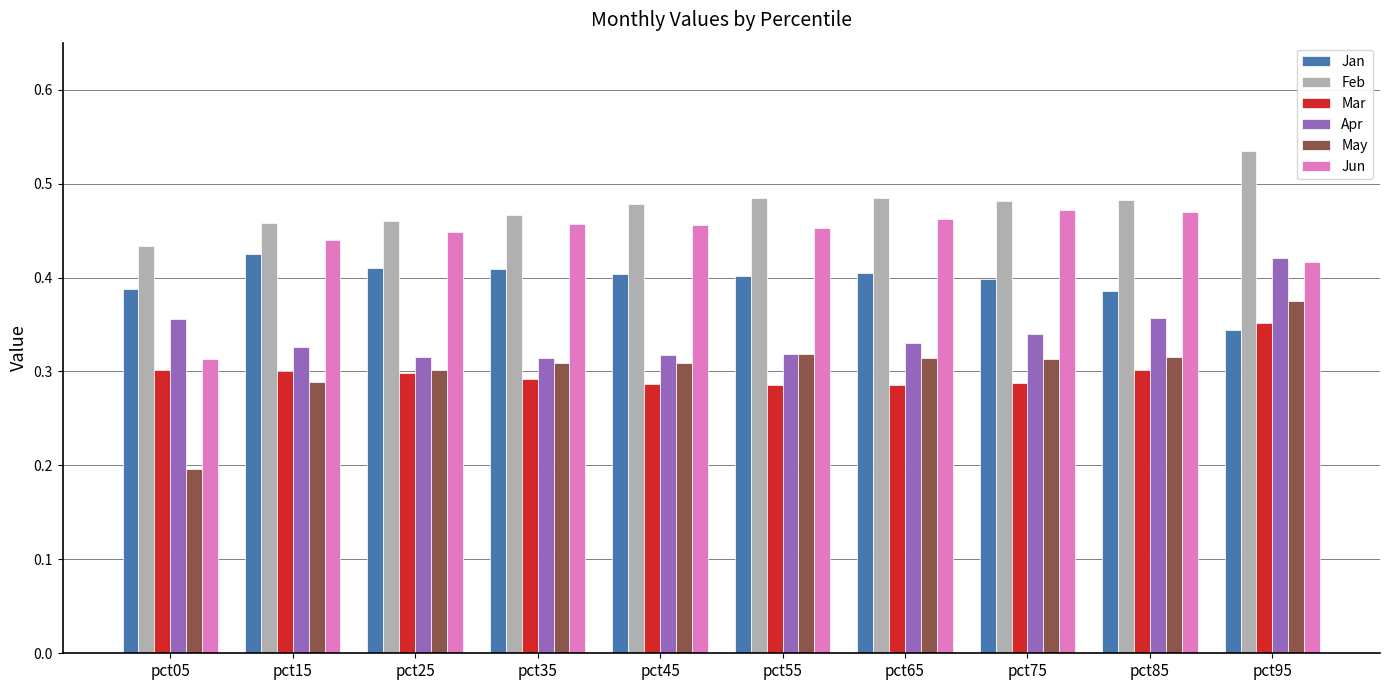

How many categories are shown in the chart?

10